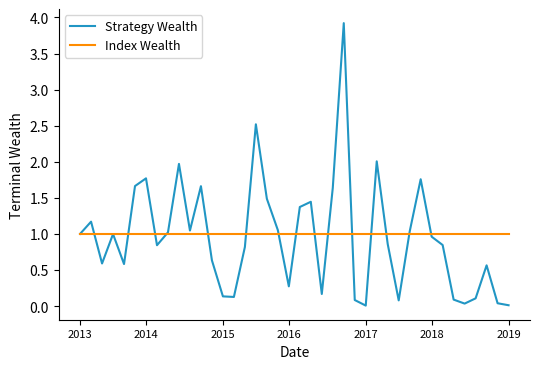

True or false: Index Wealth and Strategy Wealth cross at least once.

True